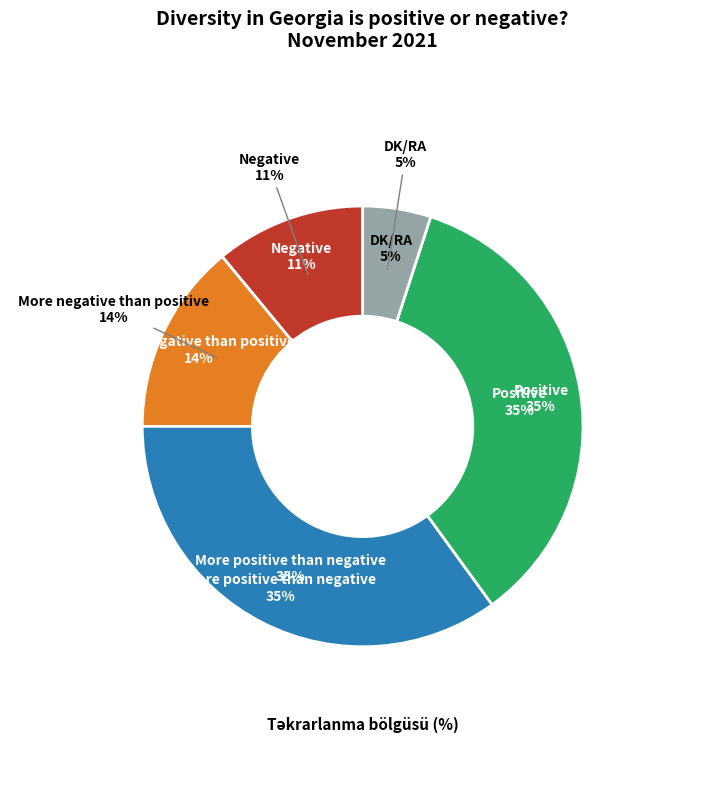

Is it true that Positive is 24% of the pie?

False